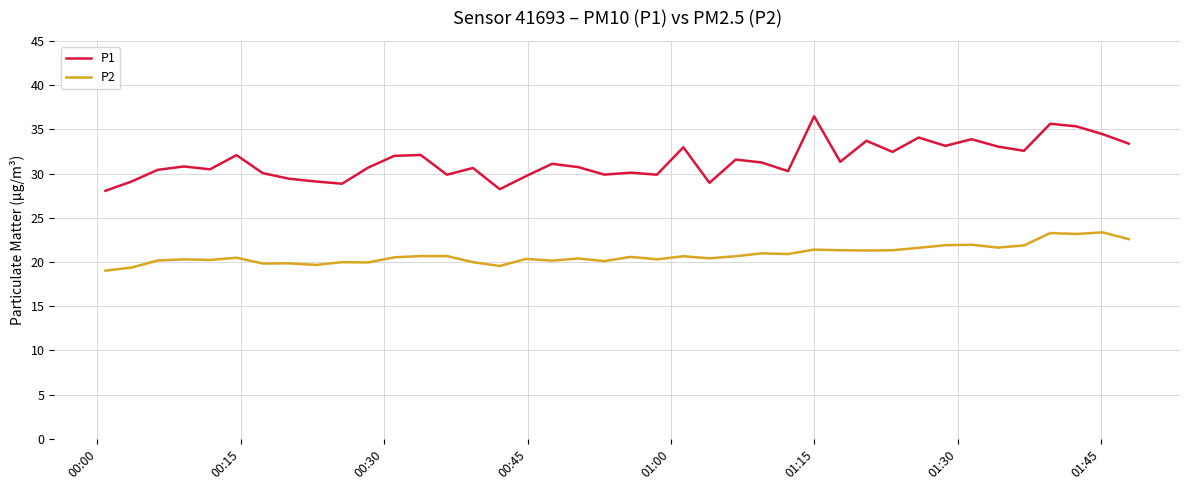

Which series has the largest total across all categories?

P1